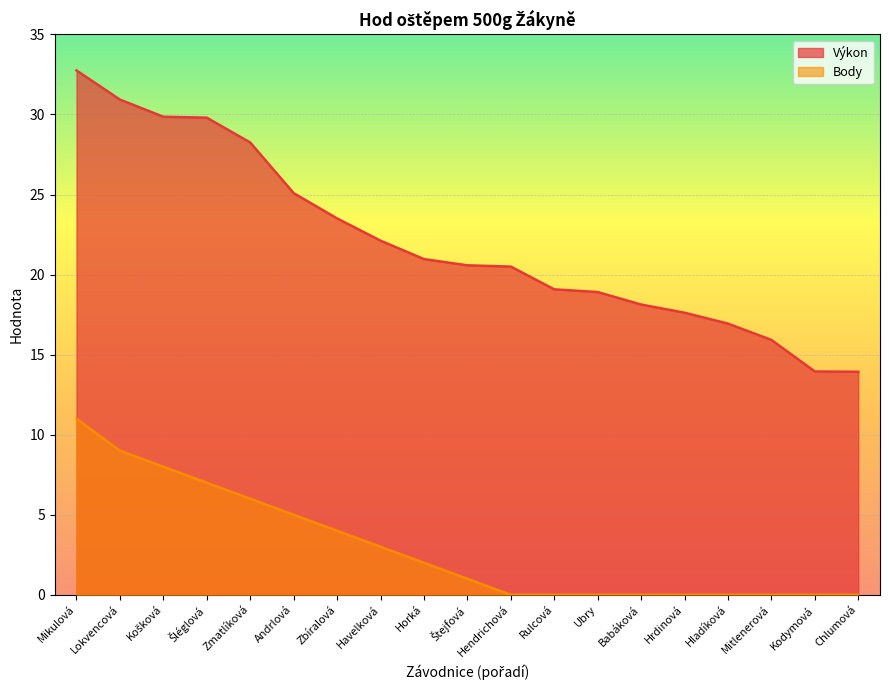

How many values in the Výkon series are below 20?

8